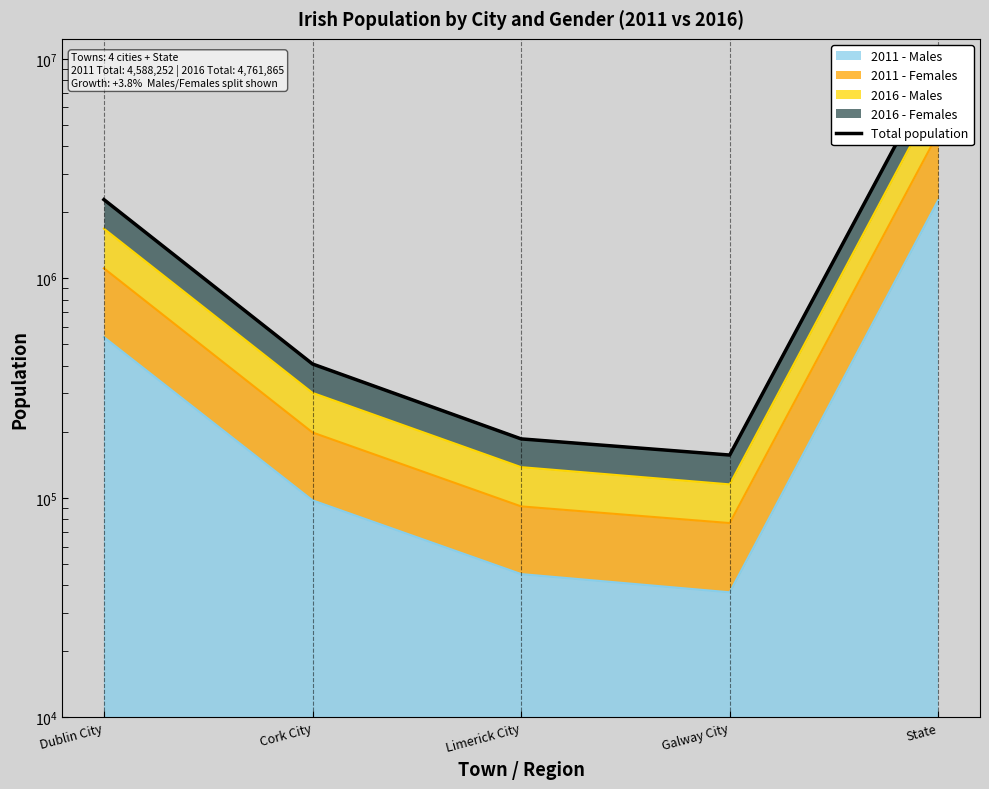

List the labels in order of value, smallest first.

Galway City, Limerick City, Cork City, Dublin City, State